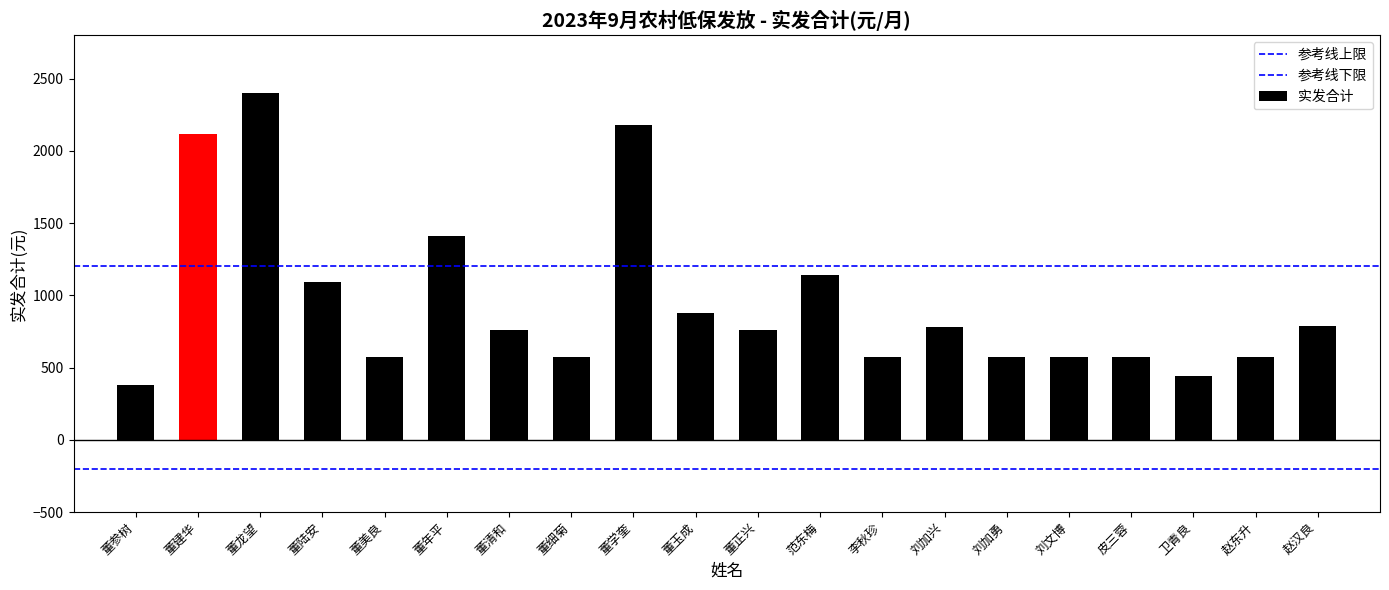

What is the label of the 2nd bar from the left?

董建华